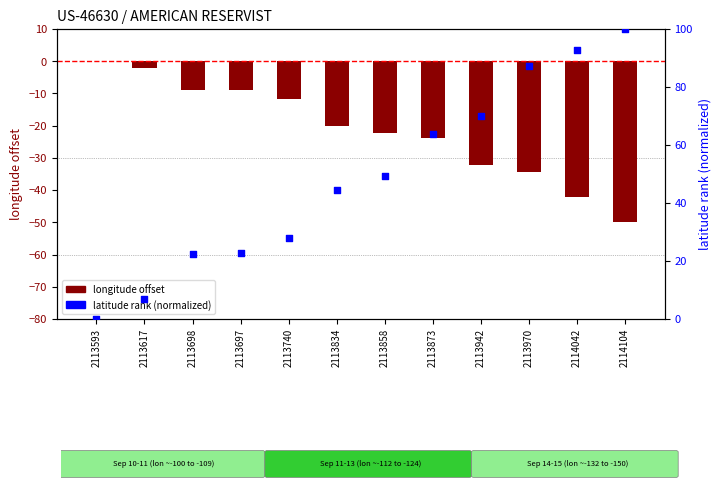

Which series reaches the minimum Y coordinate?

longitude offset